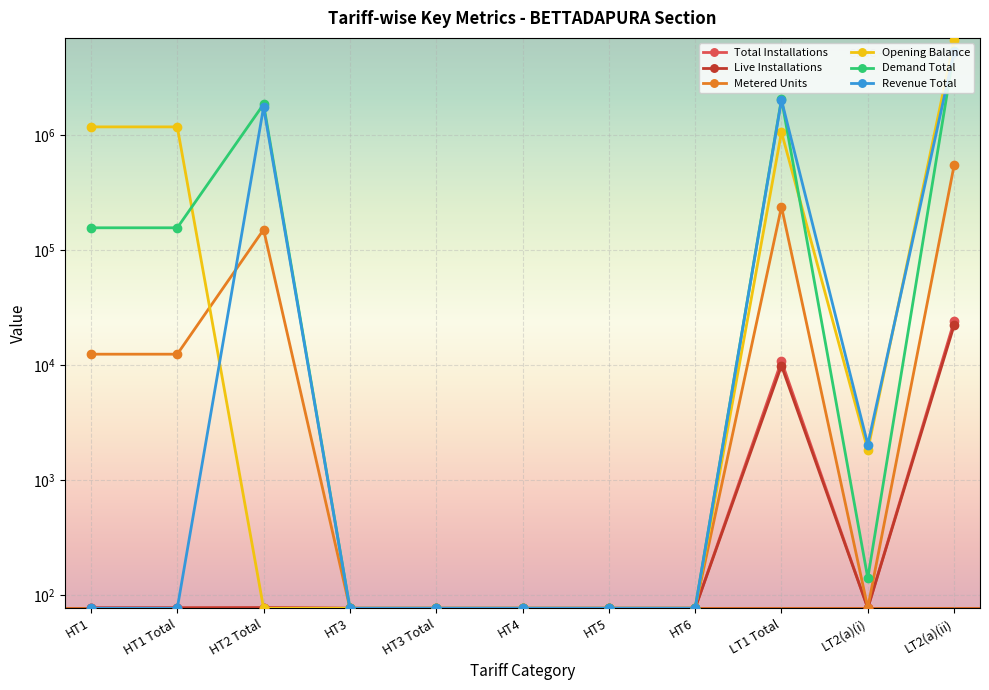

Is this an area chart (filled region under the line)?

No